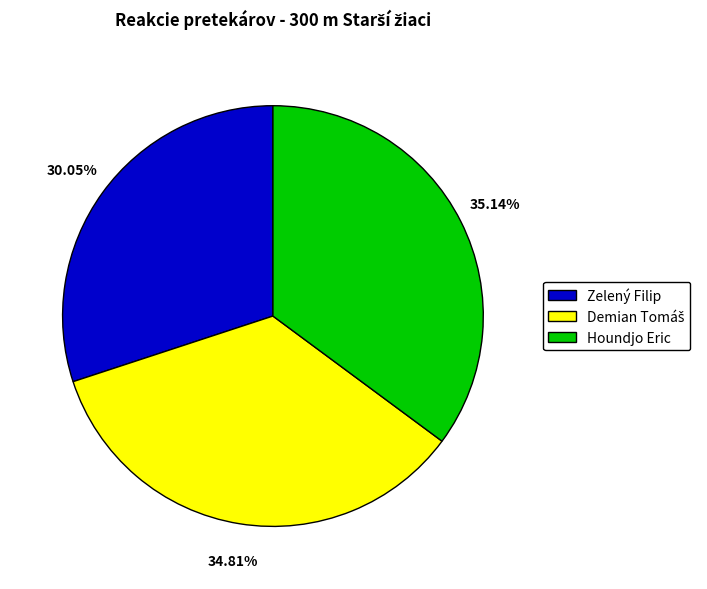

Does any single category account for the majority?

No